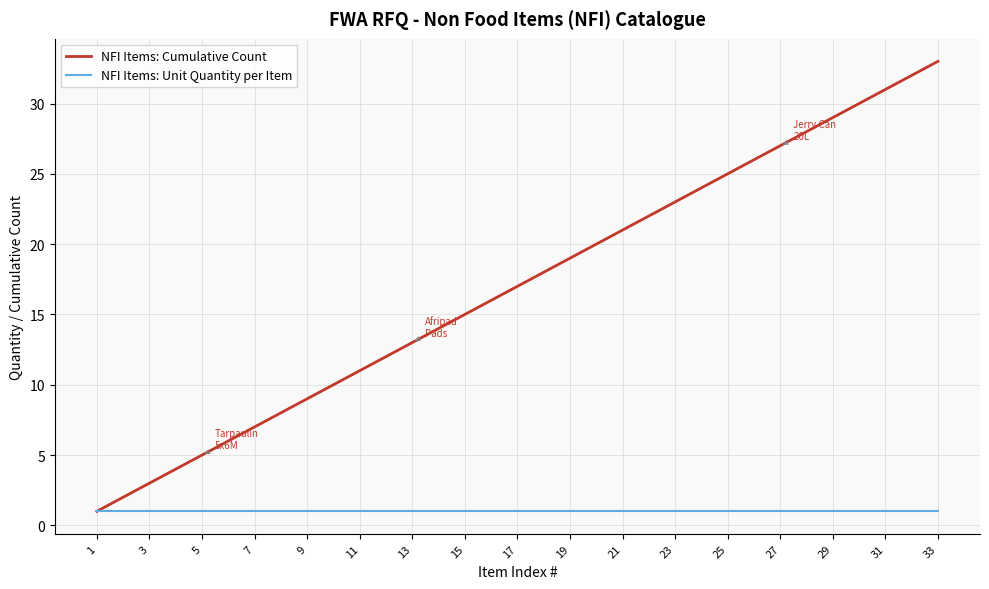

Which series has the widest spread of values?

NFI Items: Cumulative Count